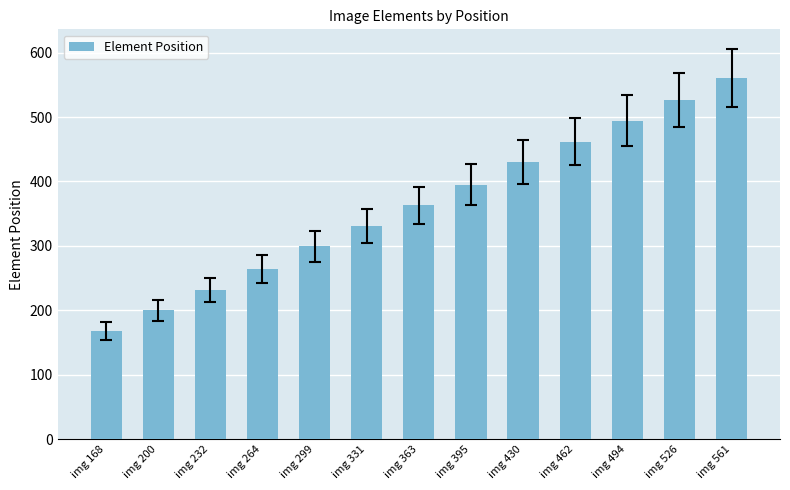

What is the value of the 7th bar from the left?

363